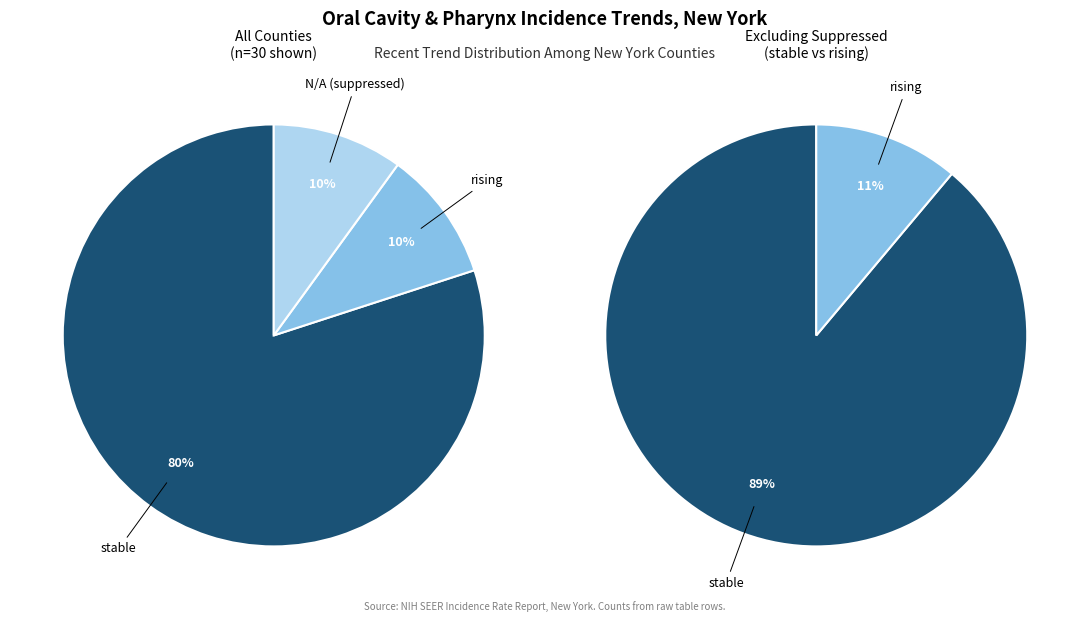

What is the largest slice in the pie chart?

stable